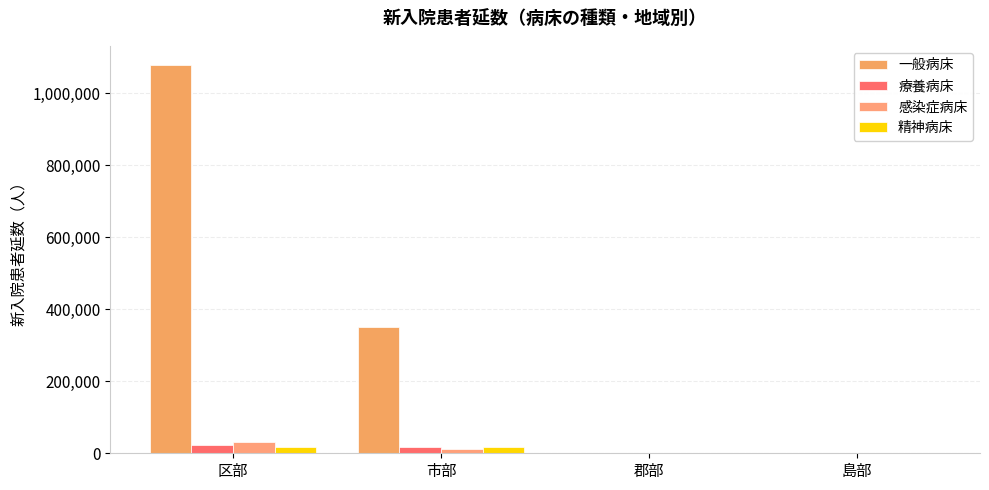

What is the highest value of the 一般病床 series?

1077867